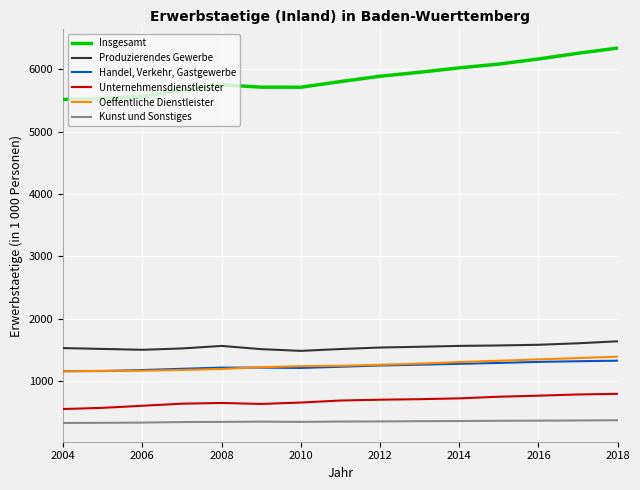

True or false: Oeffentliche Dienstleister and Kunst und Sonstiges cross at least once.

False